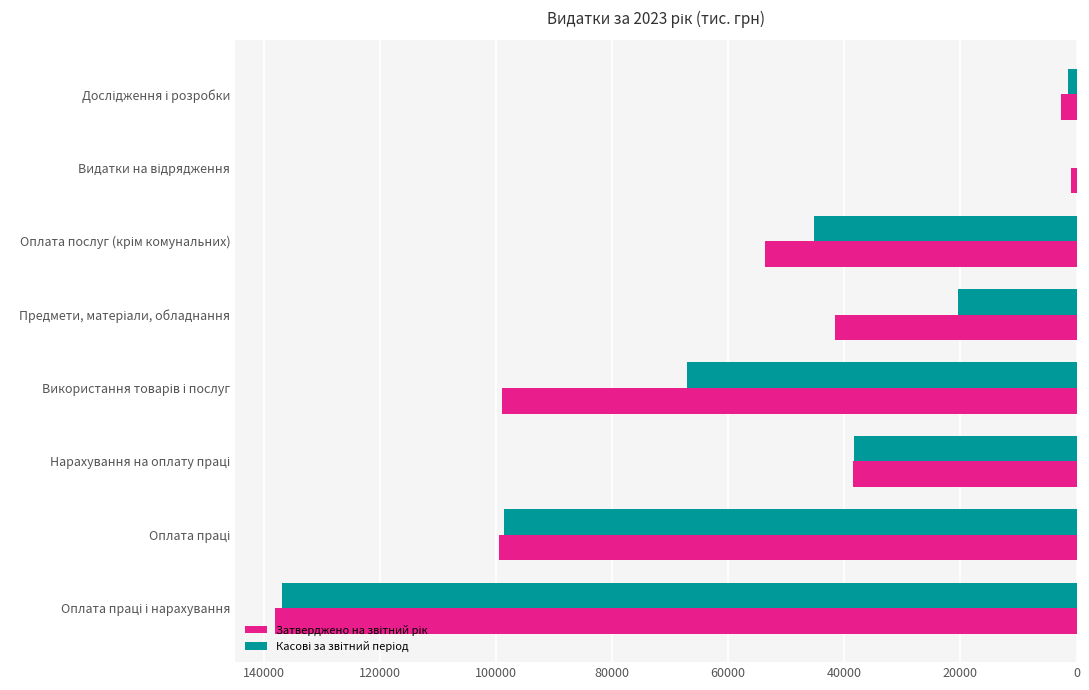

What is the greatest value displayed?

138000.0